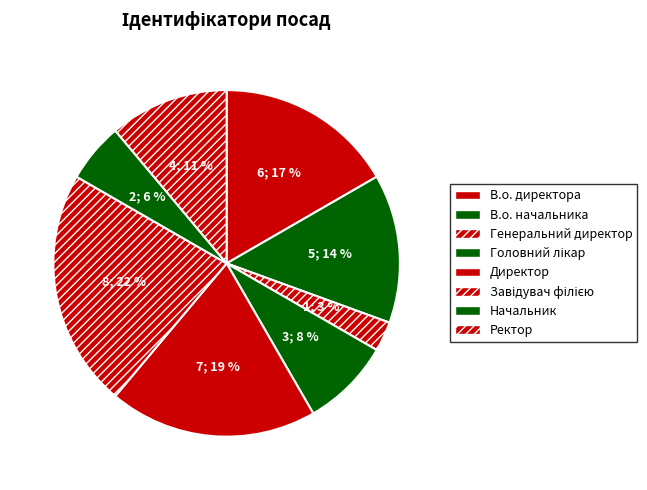

To the nearest percent, what is the difference between the largest and smallest slice percentages?

19%